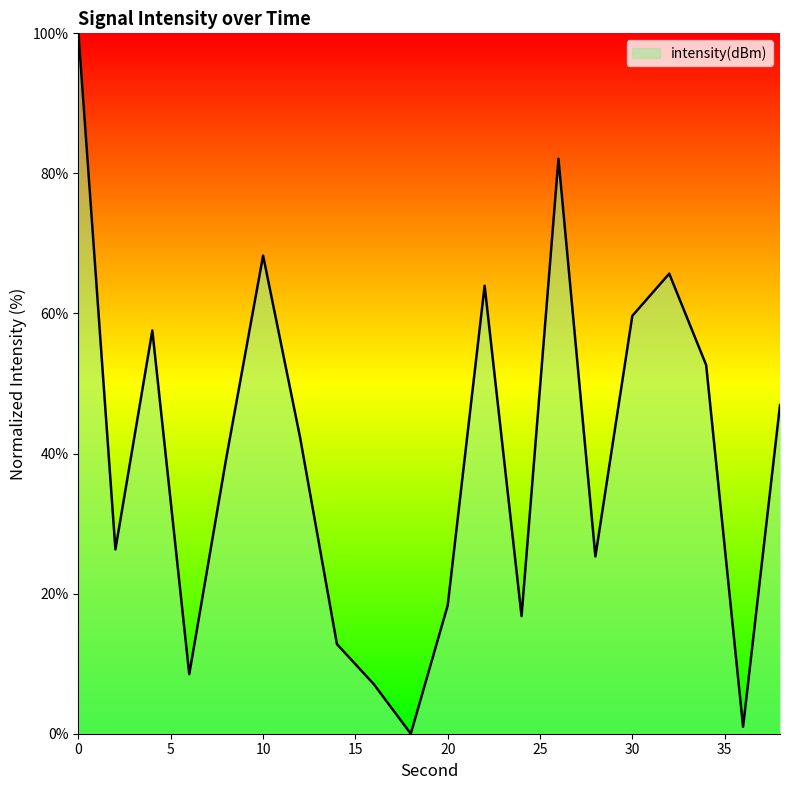

Does the chart display data point markers on the line(s)?

No